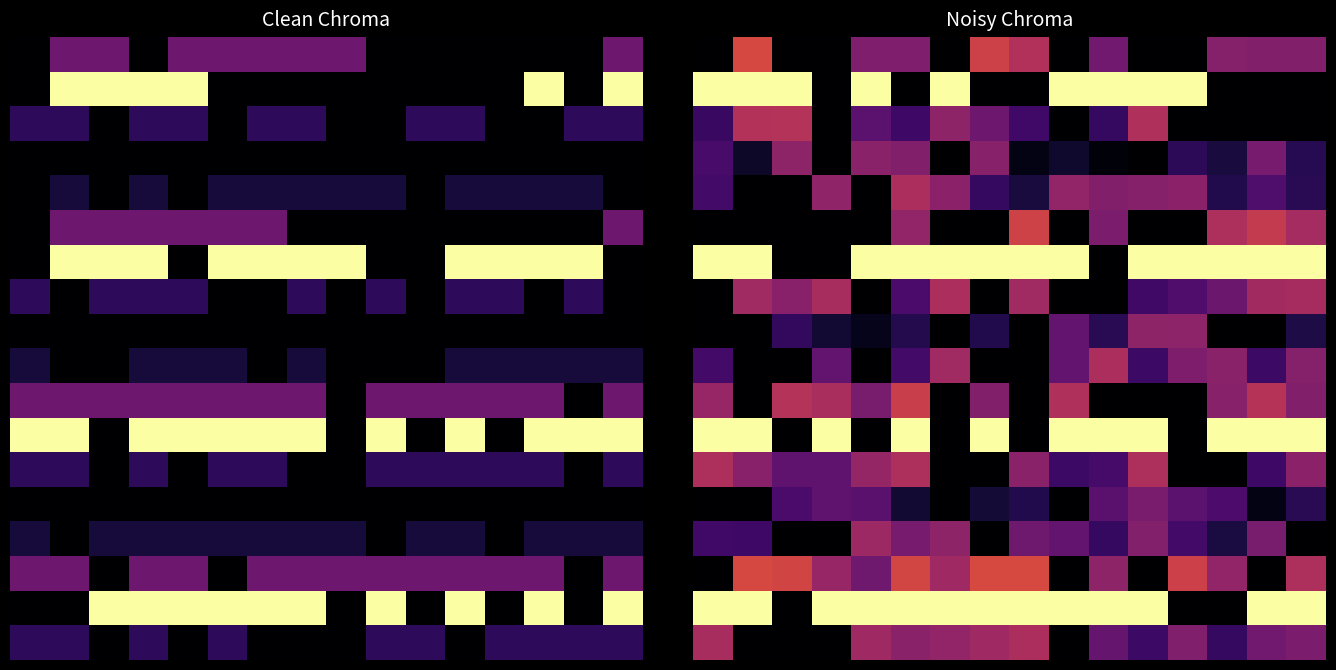

What is the difference between the maximum and minimum values in the 10 series?

0.5